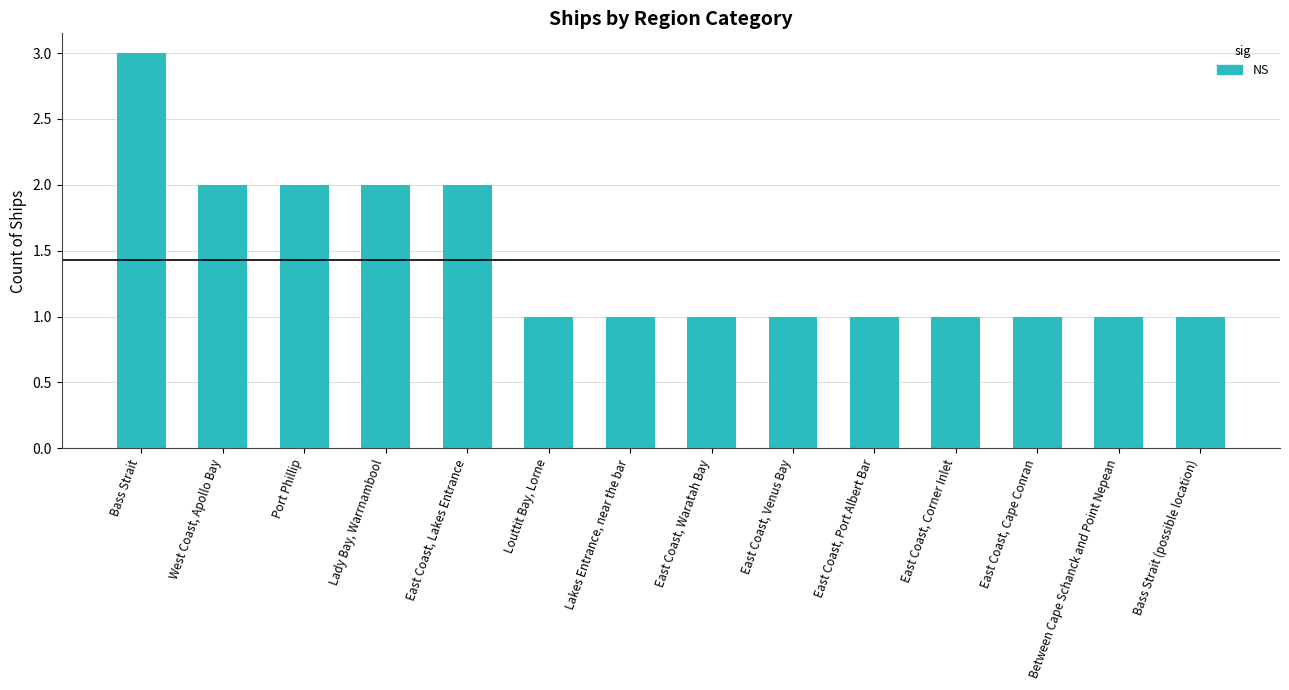

How many series are shown in this chart?

1